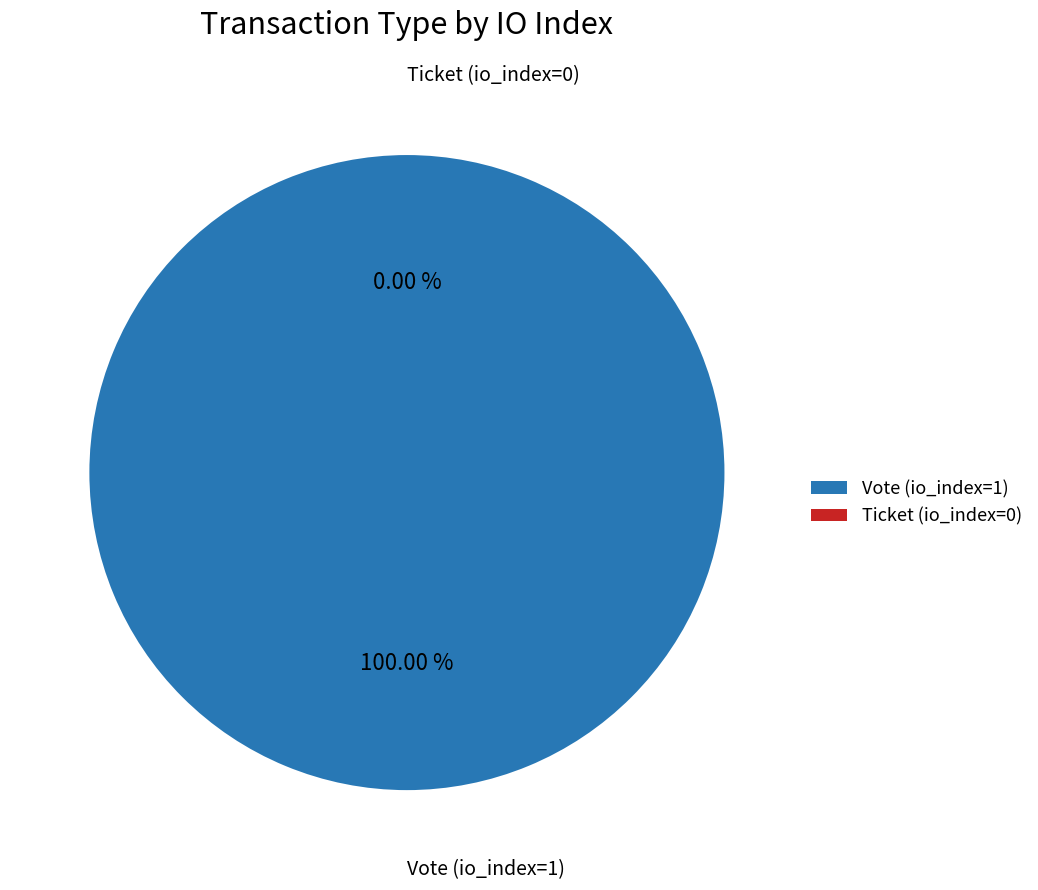

Does Vote (io_index=1) represent more than half of the total?

Yes